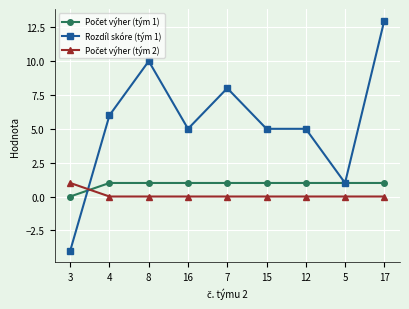

At which category does the chart reach its minimum across all series?

3